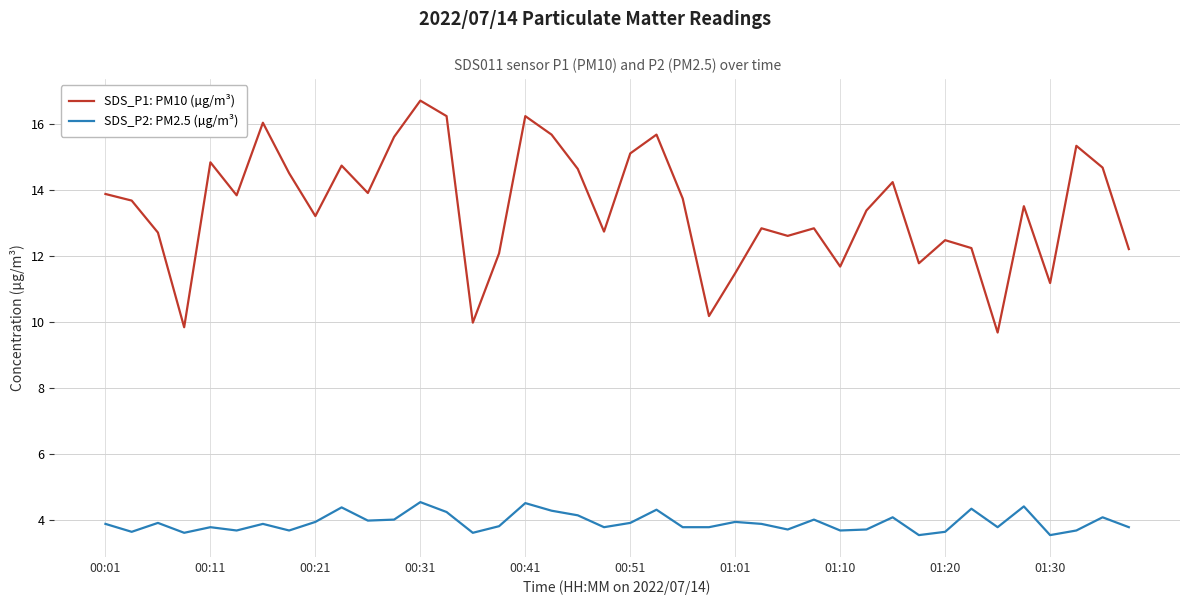

Which series has the largest total across all categories?

SDS_P1: PM10 (µg/m³)